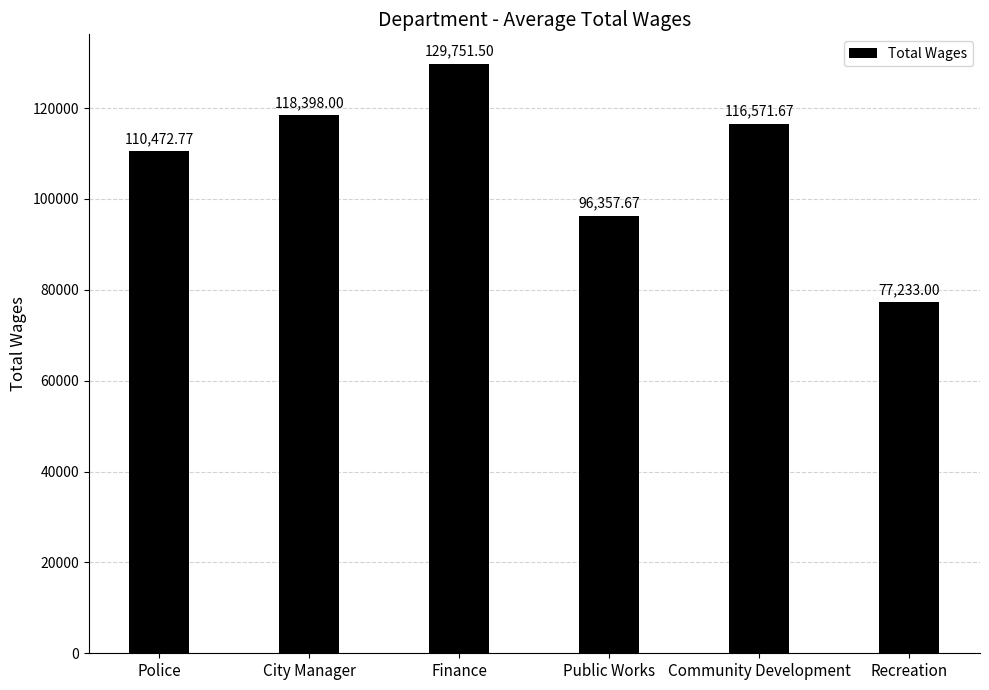

How many data points are above 116571?

3